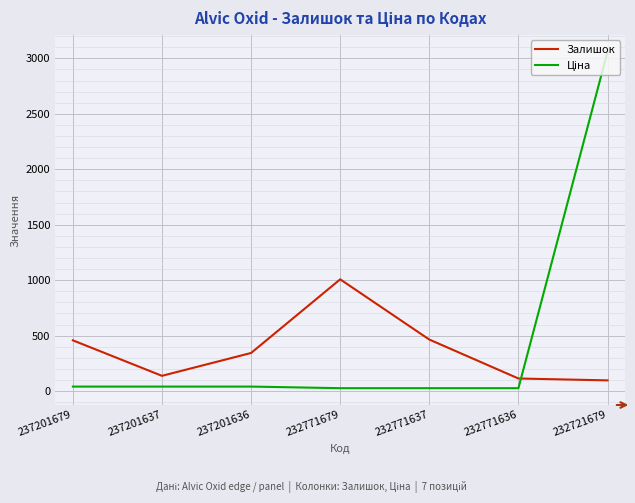

What is the difference between the maximum and minimum values in the Залишок series?

911.0